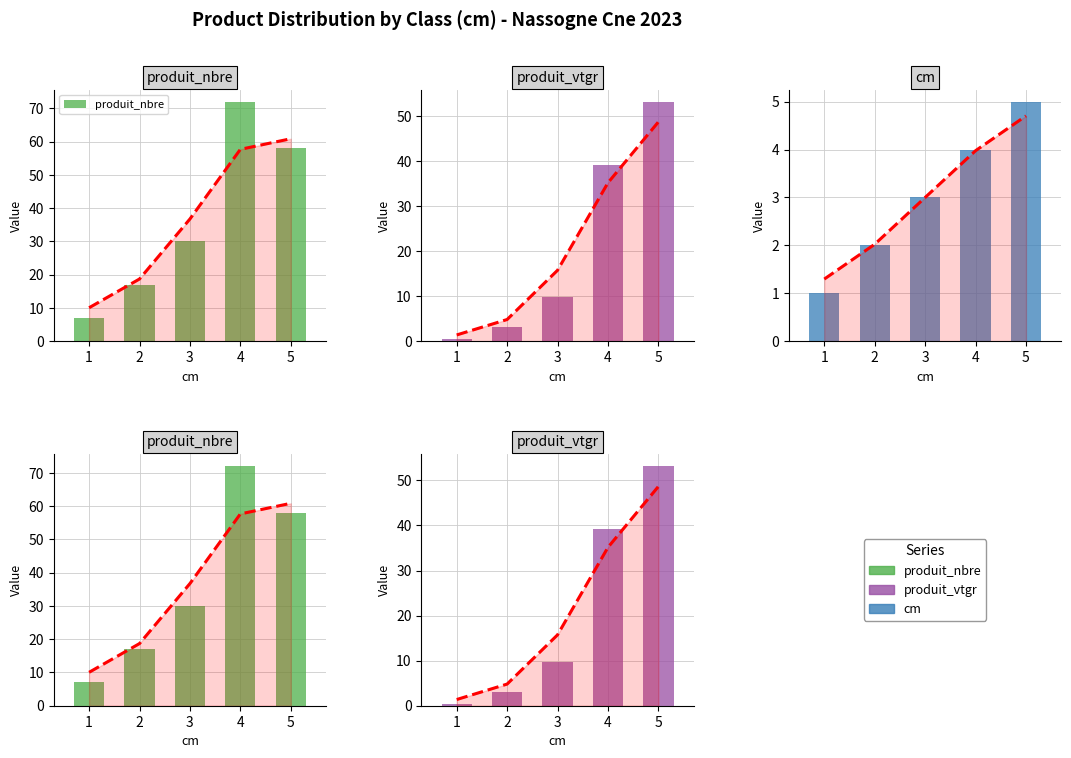

What is the smallest value displayed?

0.5